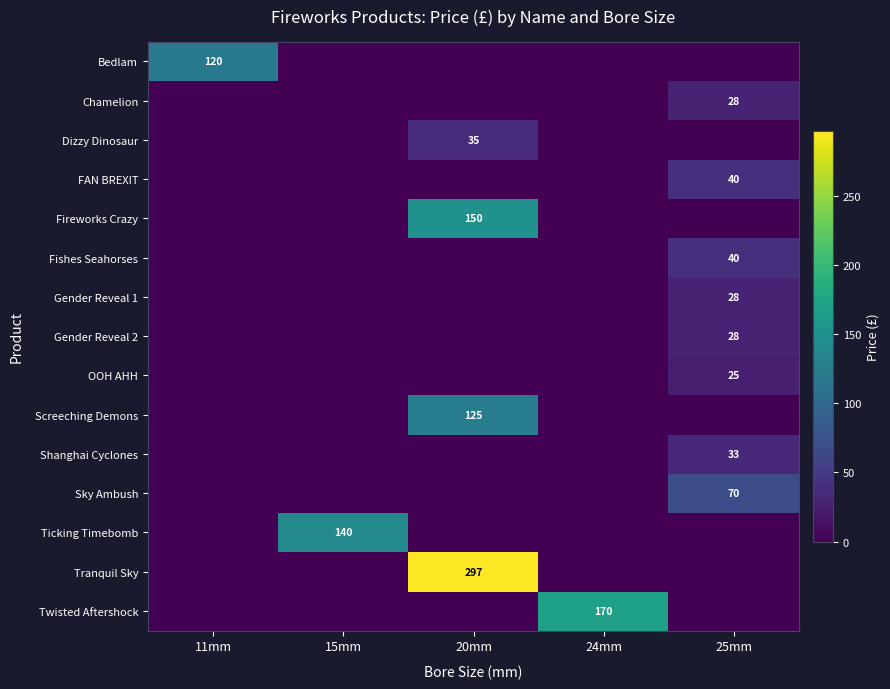

What is the average value of the Bedlam series?

24.0